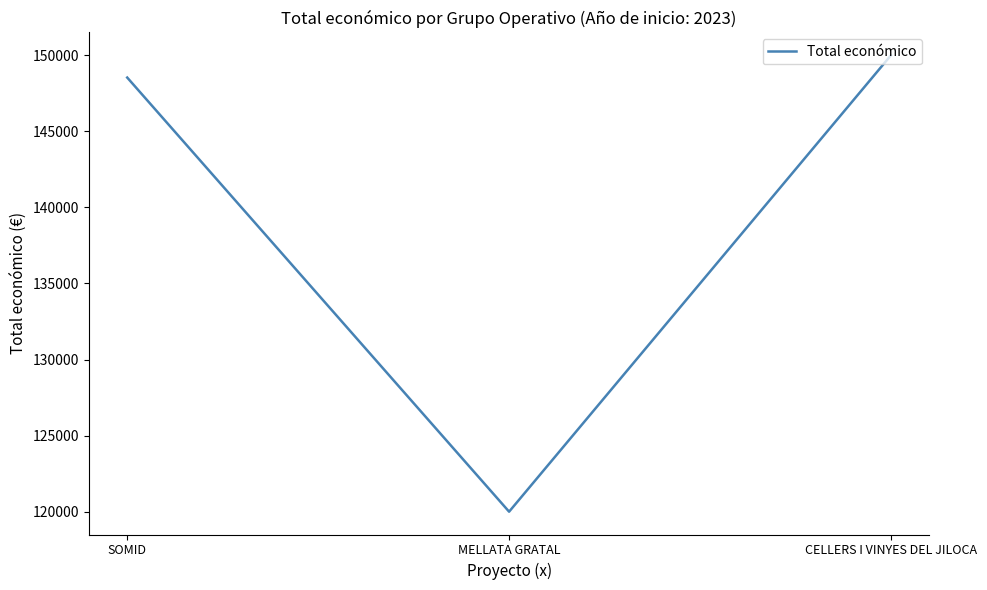

How many values are below 148534?

1